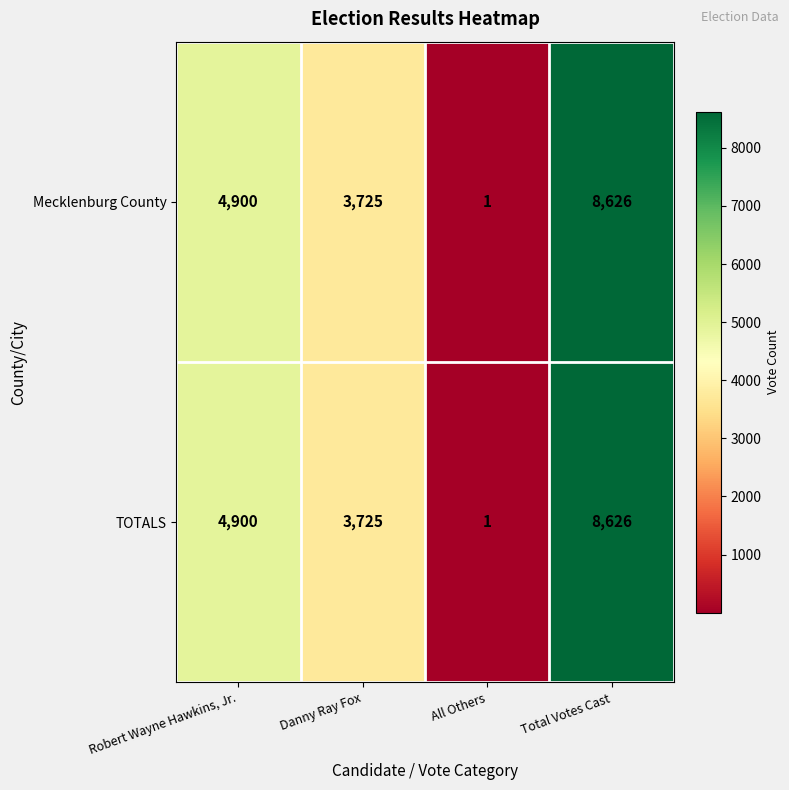

What is the sum of the TOTALS values at All Others and Total Votes Cast?

8627